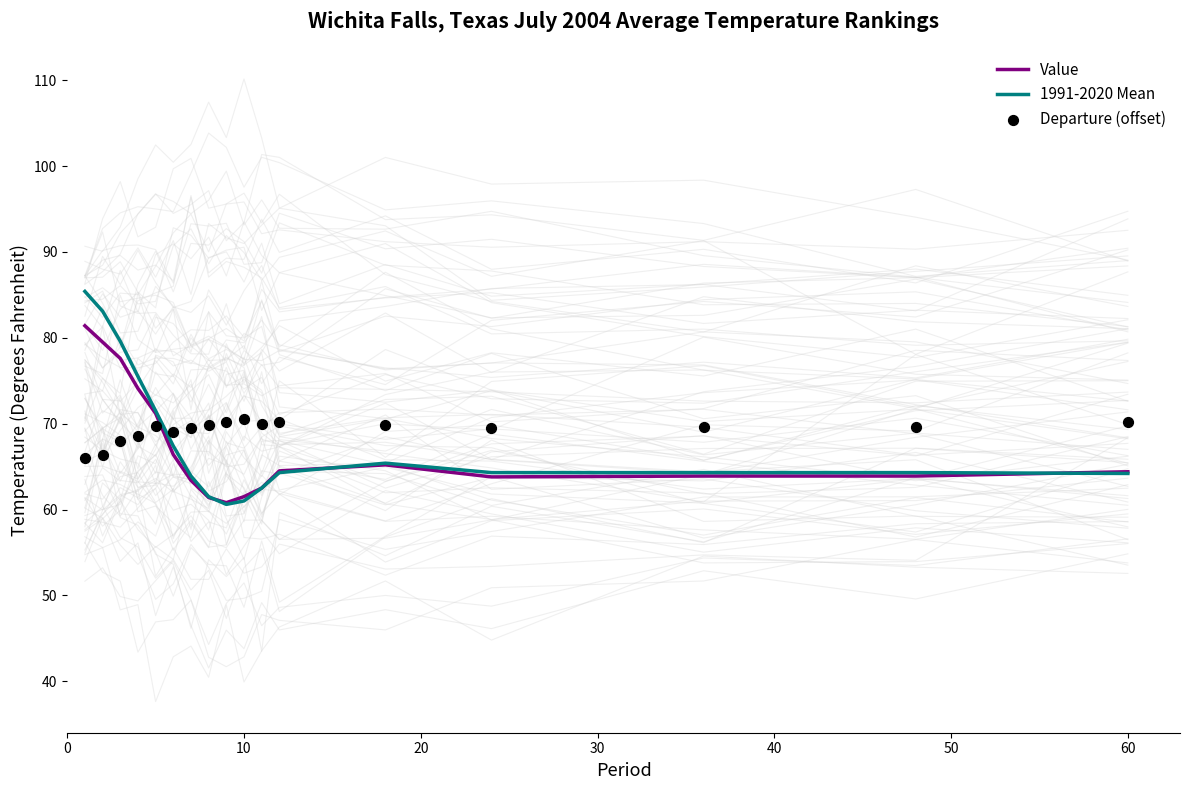

Which series contains the highest Y value?

1991-2020 Mean